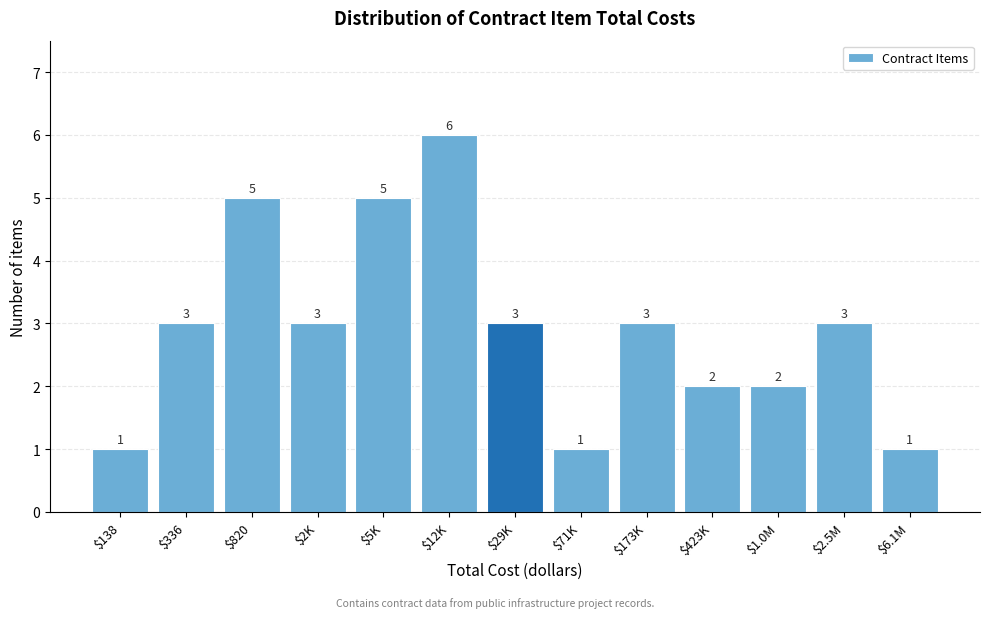

Reading left to right, transcribe all the data shown in this chart.

1	3	5	3	5	6	3	1	3	2	2	3	1